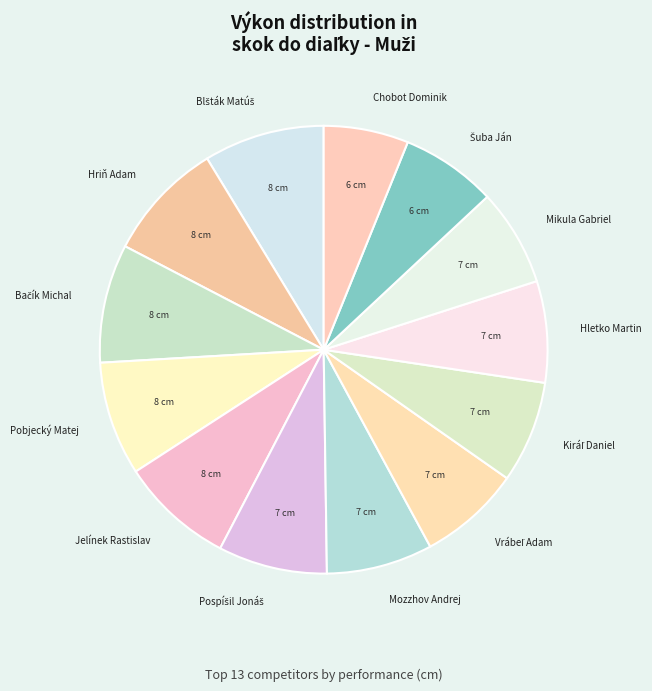

True or false: Jelínek Rastislav accounts for 8% of the total.

True